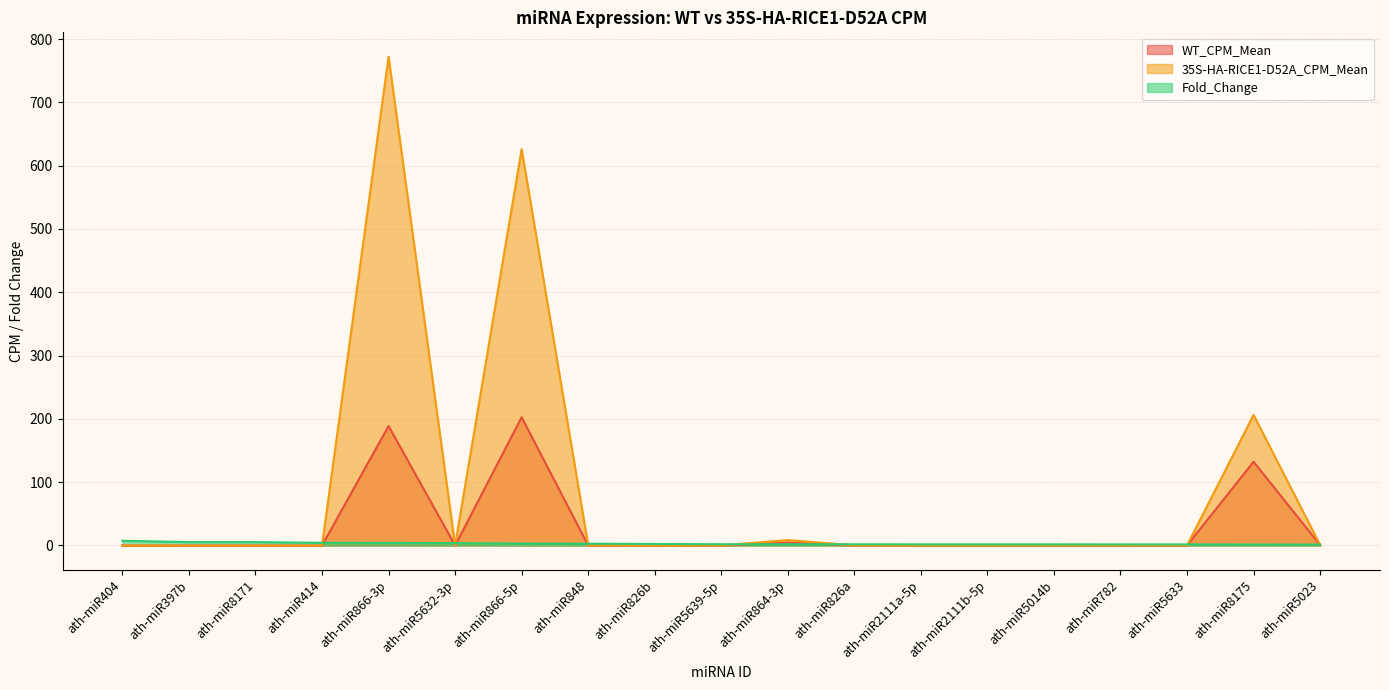

Which category has the highest value across all series?

ath-miR866-3p